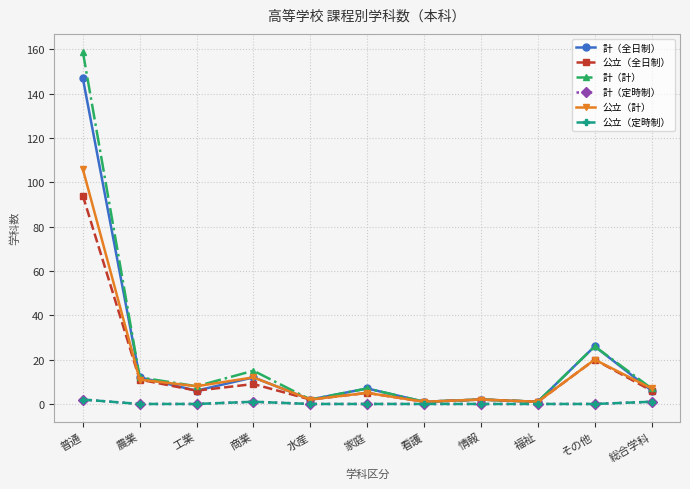

Where does the 公立（計） series first go above 7?

普通